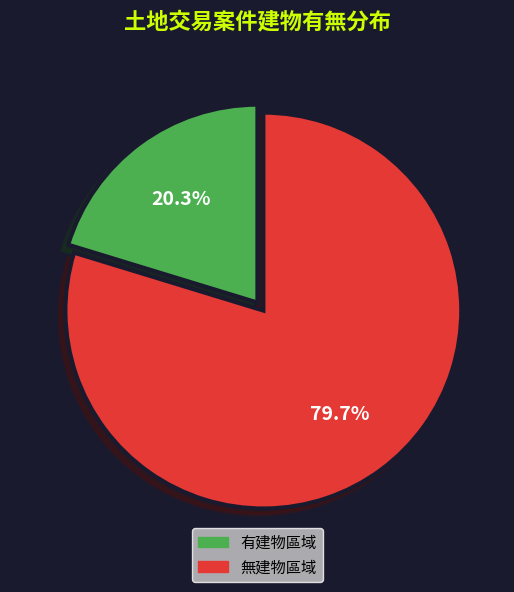

Does any single category account for the majority?

Yes